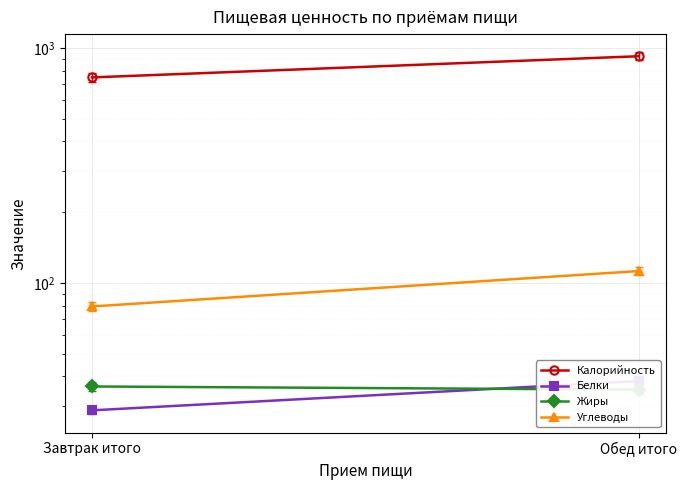

What is the total value across all series at Завтрак итого?

892.6